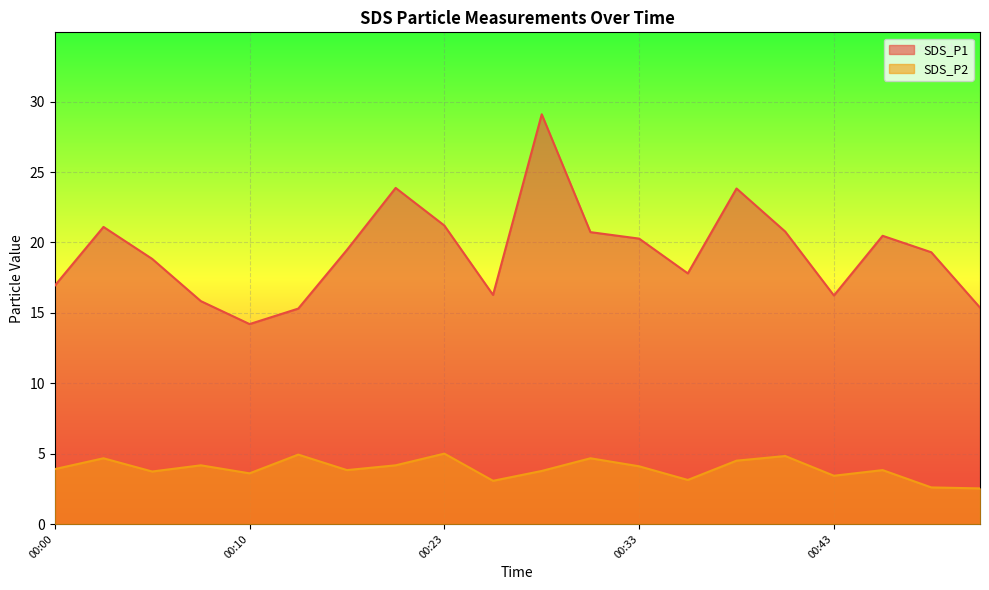

True or false: SDS_P2 and SDS_P1 cross at least once.

False